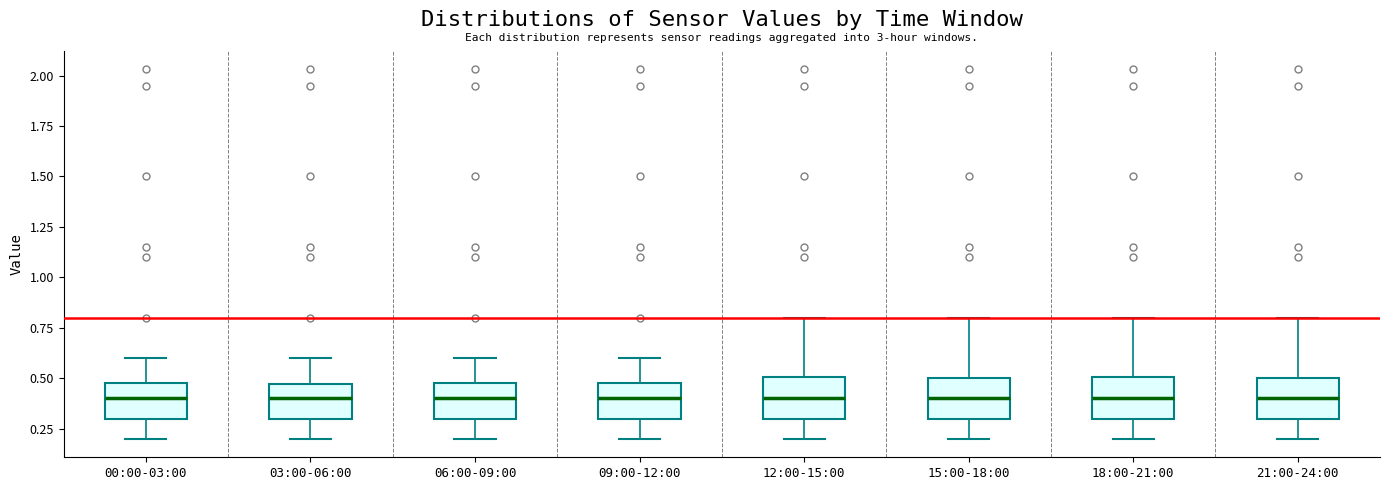

Where does the lower whisker of the box for 00:00-03:00 end on the y-axis? The values are not printed on the chart, so give them approximately, as read against the axis.

0.20